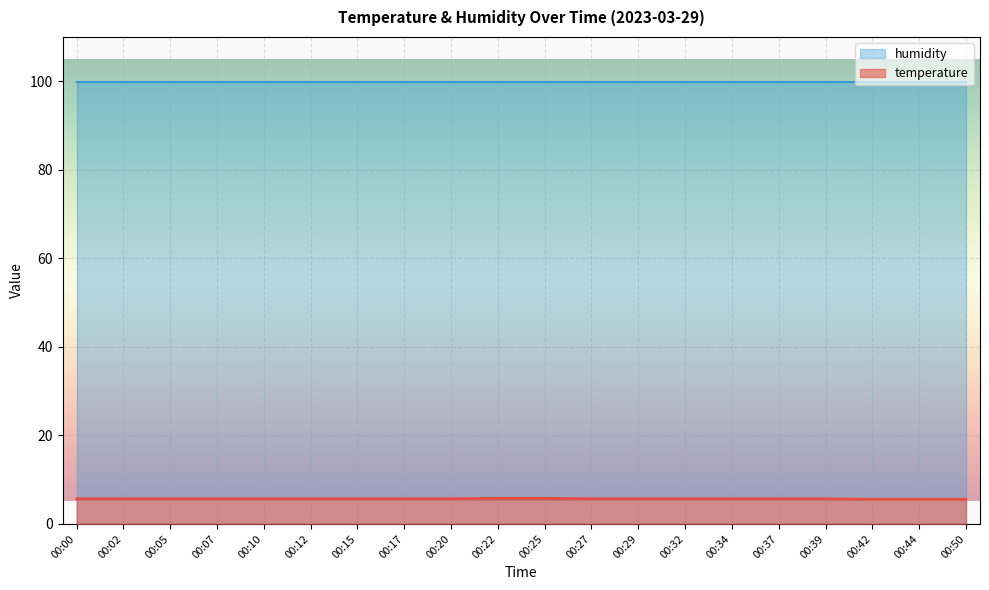

What is the difference between the maximum and minimum values?

0.2